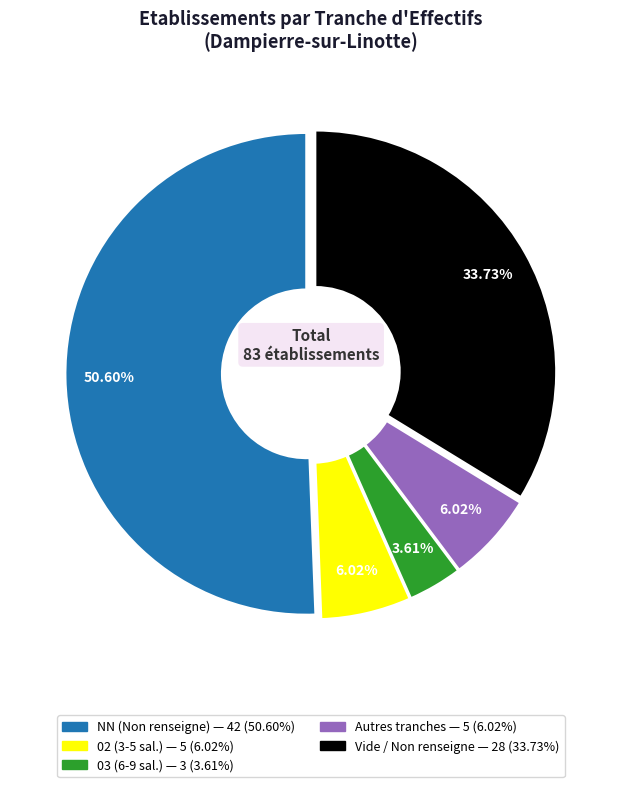

Is there any slice that represents more than half of the pie?

Yes